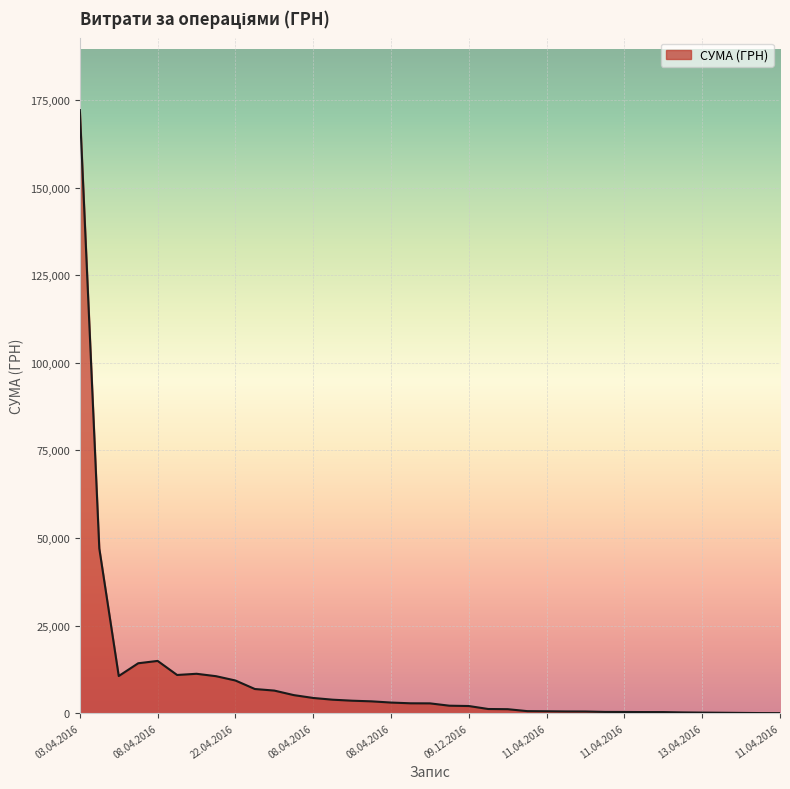

What is the difference between the maximum and minimum values?

172128.5